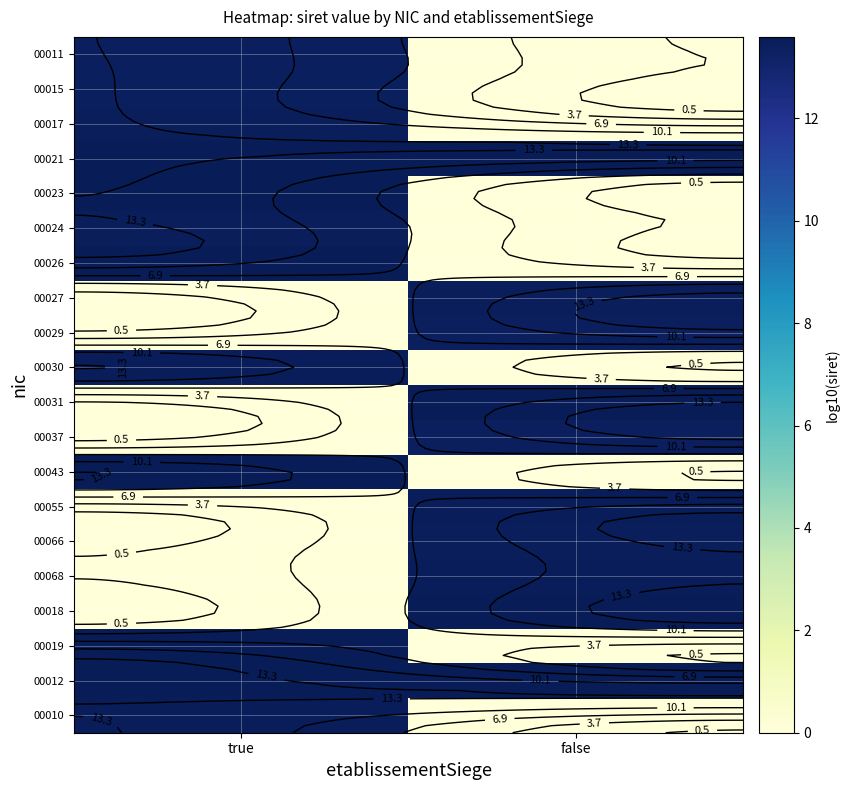

How many distinct data groups are displayed?

20